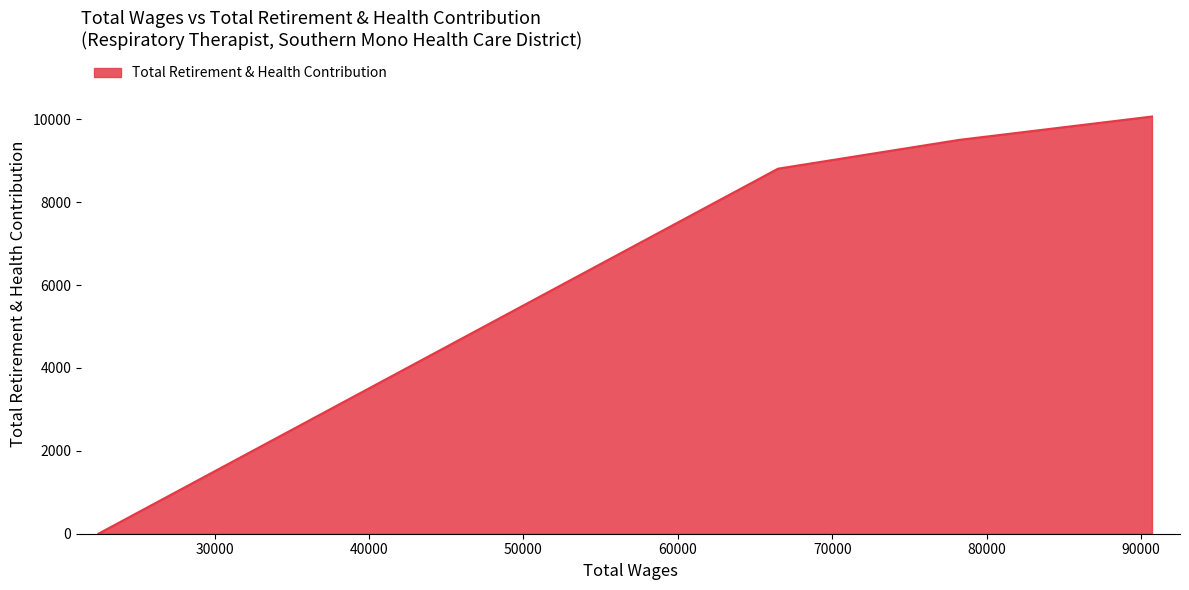

What is the average value?

7096